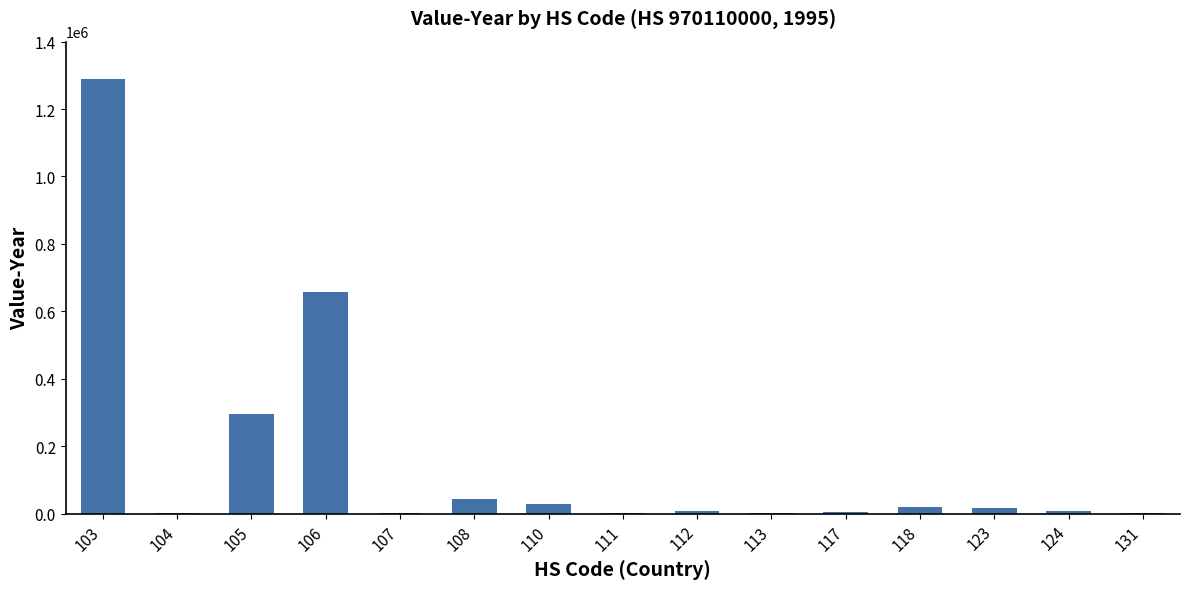

What is the maximum value shown in the chart?

1288845